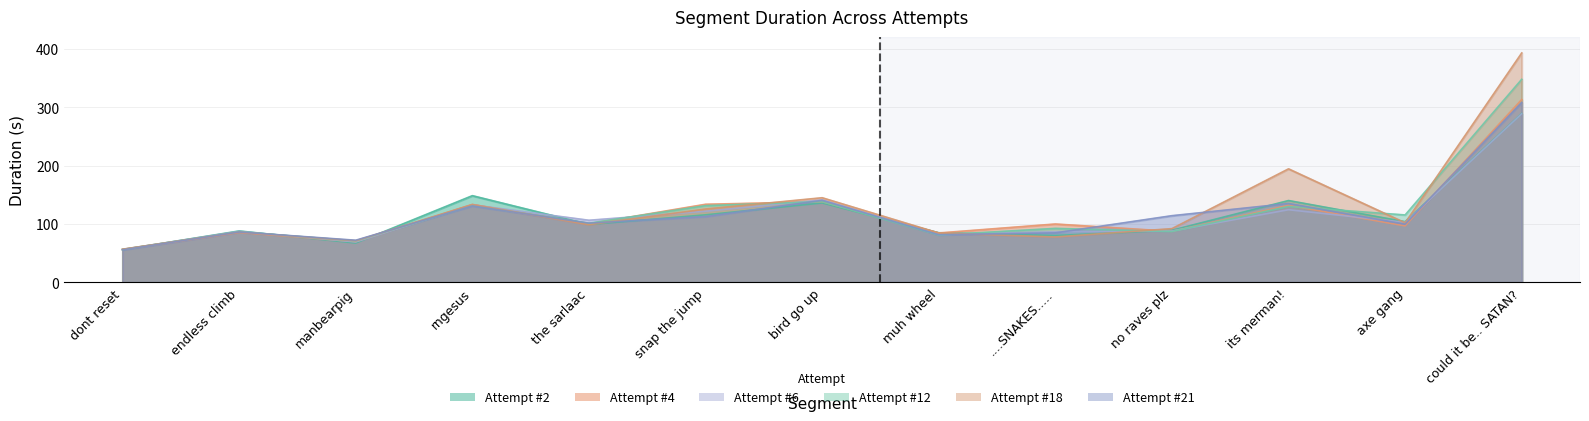

After their last crossing, which series has the higher values: Attempt #18 or Attempt #4?

Attempt #18